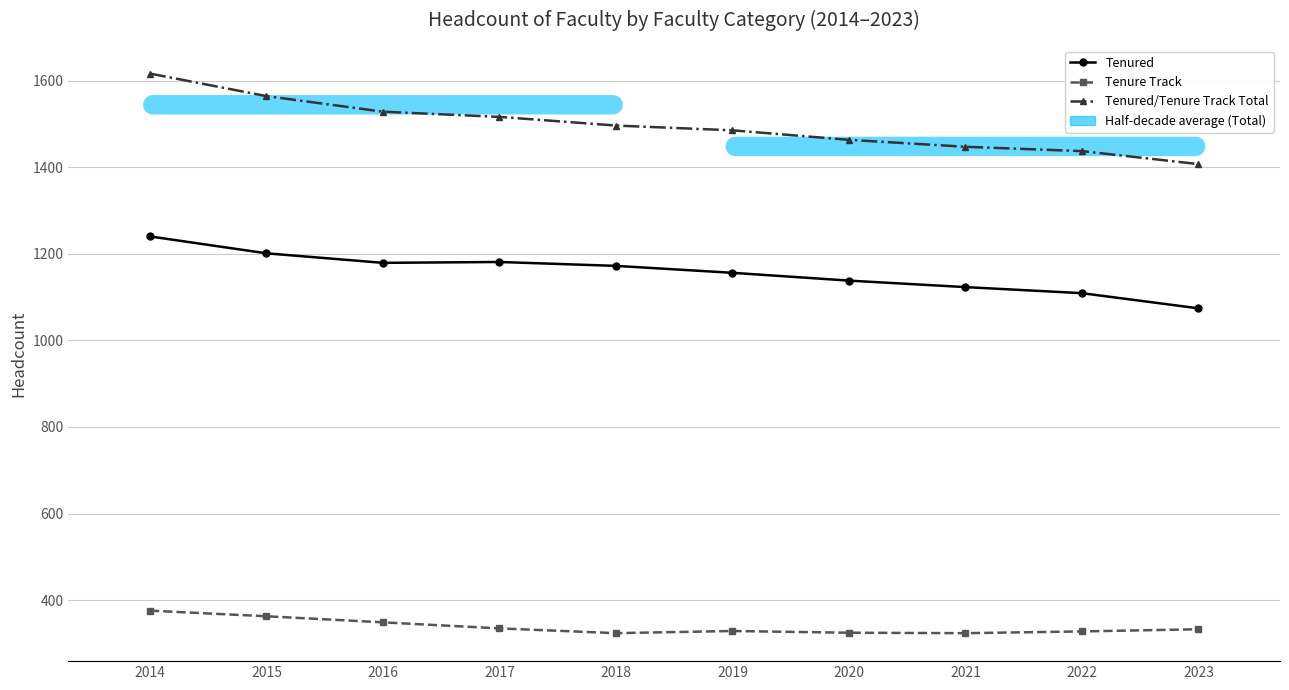

What is the total value across all series at 2020?

2926